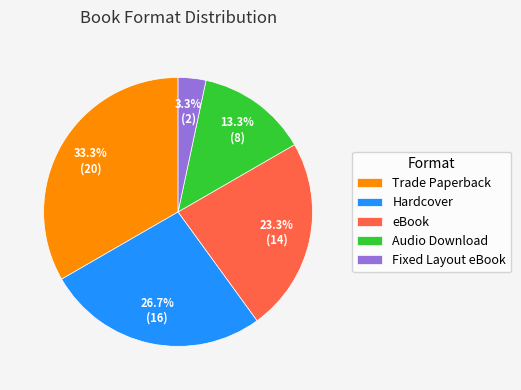

How many segments does this pie chart have?

5